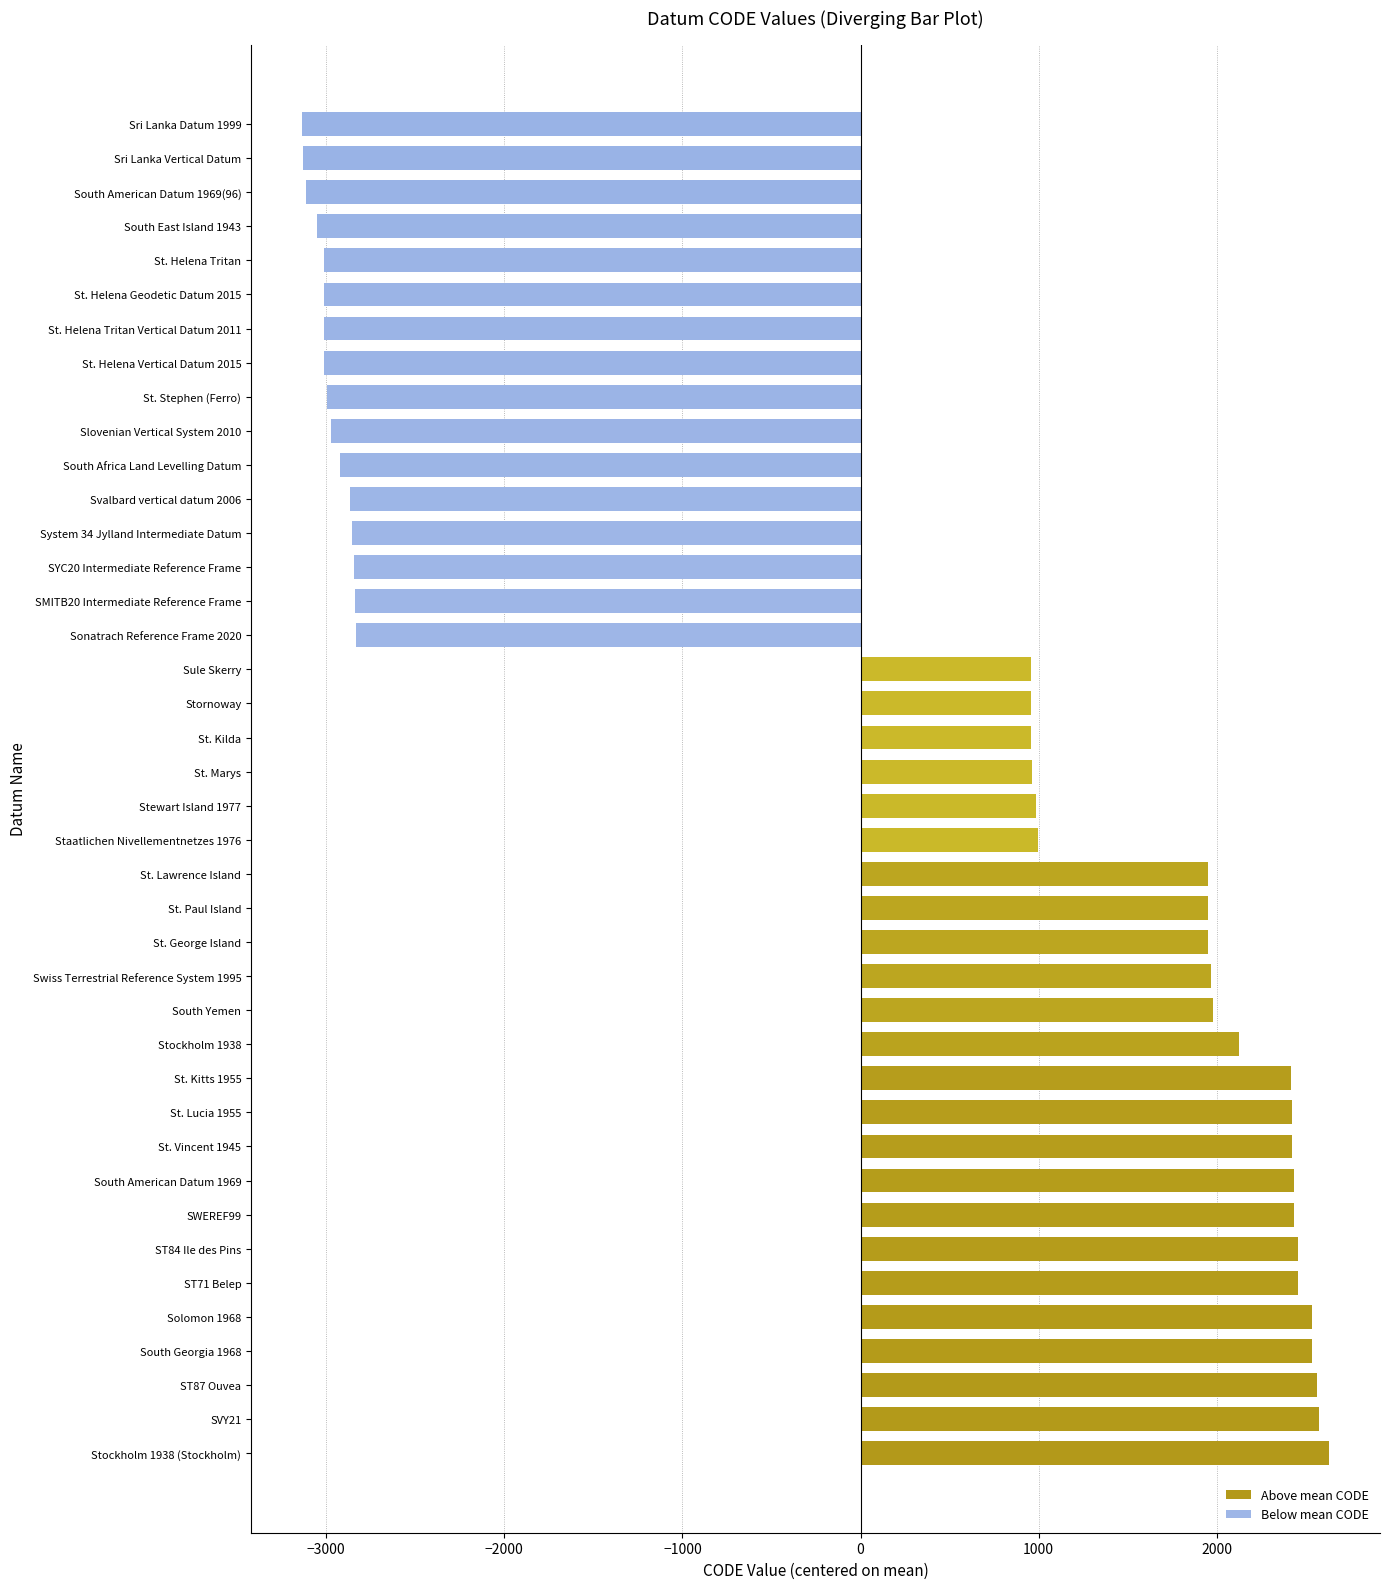

What is the maximum value for Above mean CODE?

2627.6